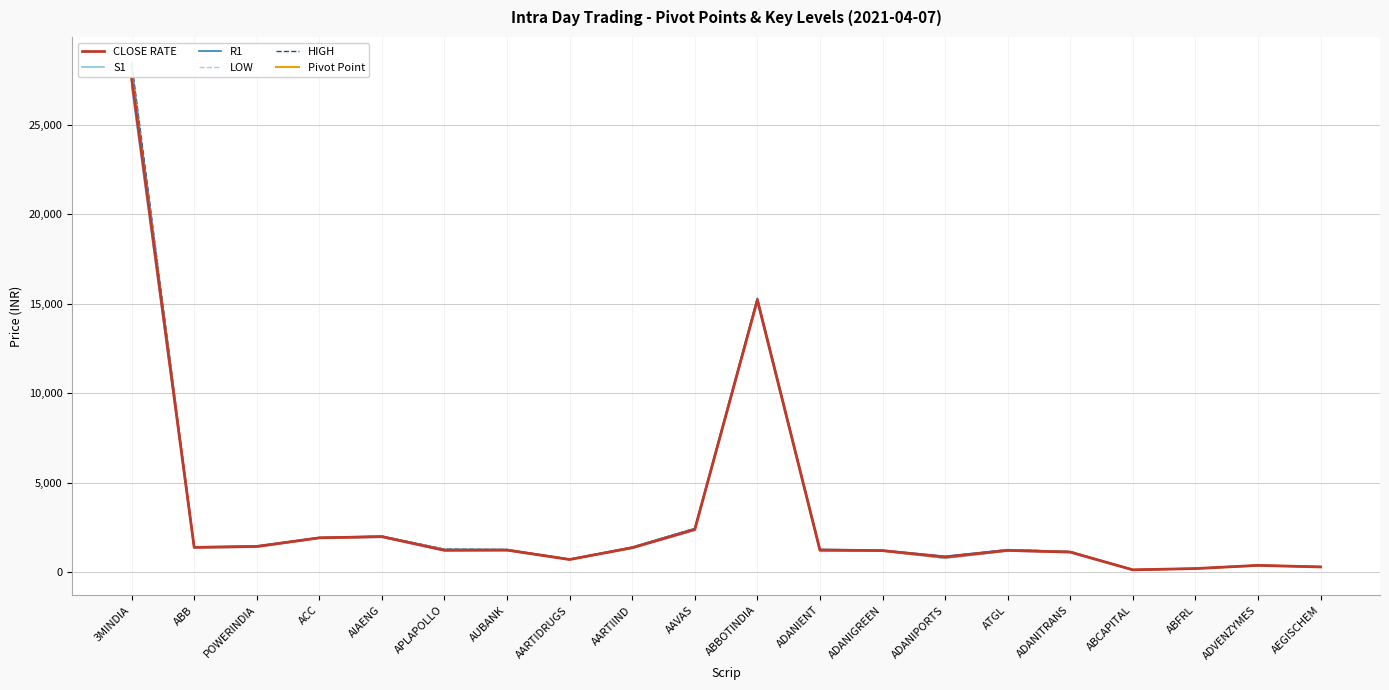

At how many categories does at least one series exceed 7817?

2